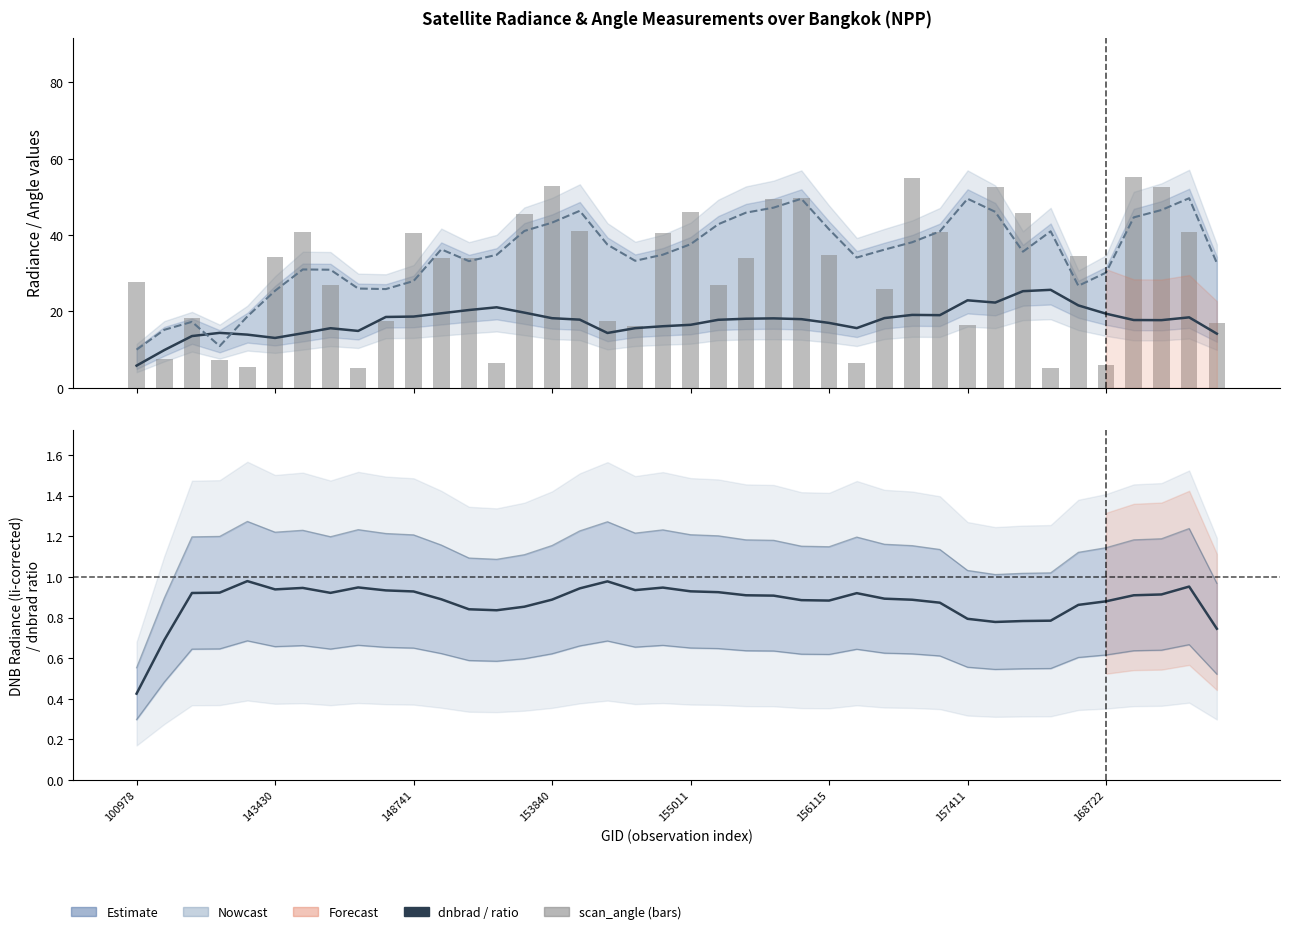

Which label corresponds to the smallest value in the chart?

100978